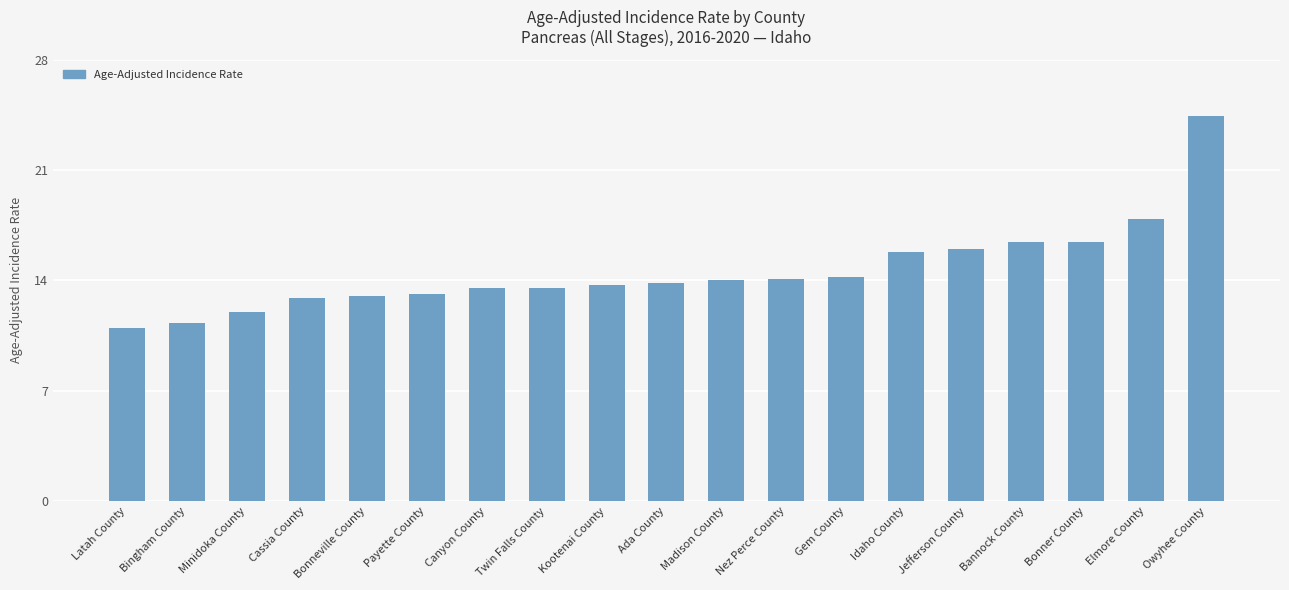

The value at Bonner County is 7.9. True or false?

False